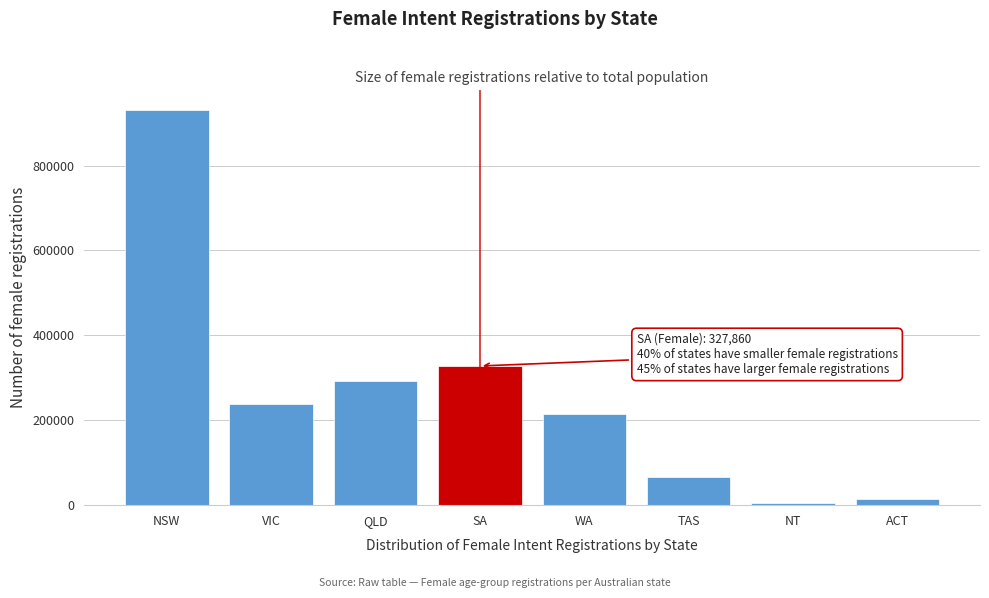

Reading left to right, list all the values displayed in this chart.

930623	238763	292417	327860	215374	67195	4003	14450